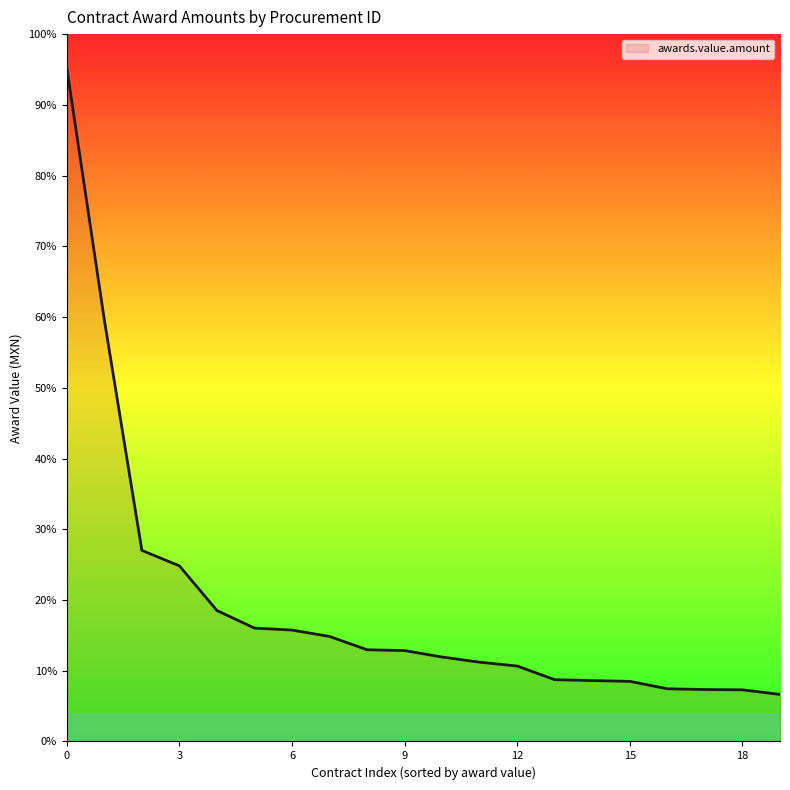

Does the chart have visible grid lines?

No